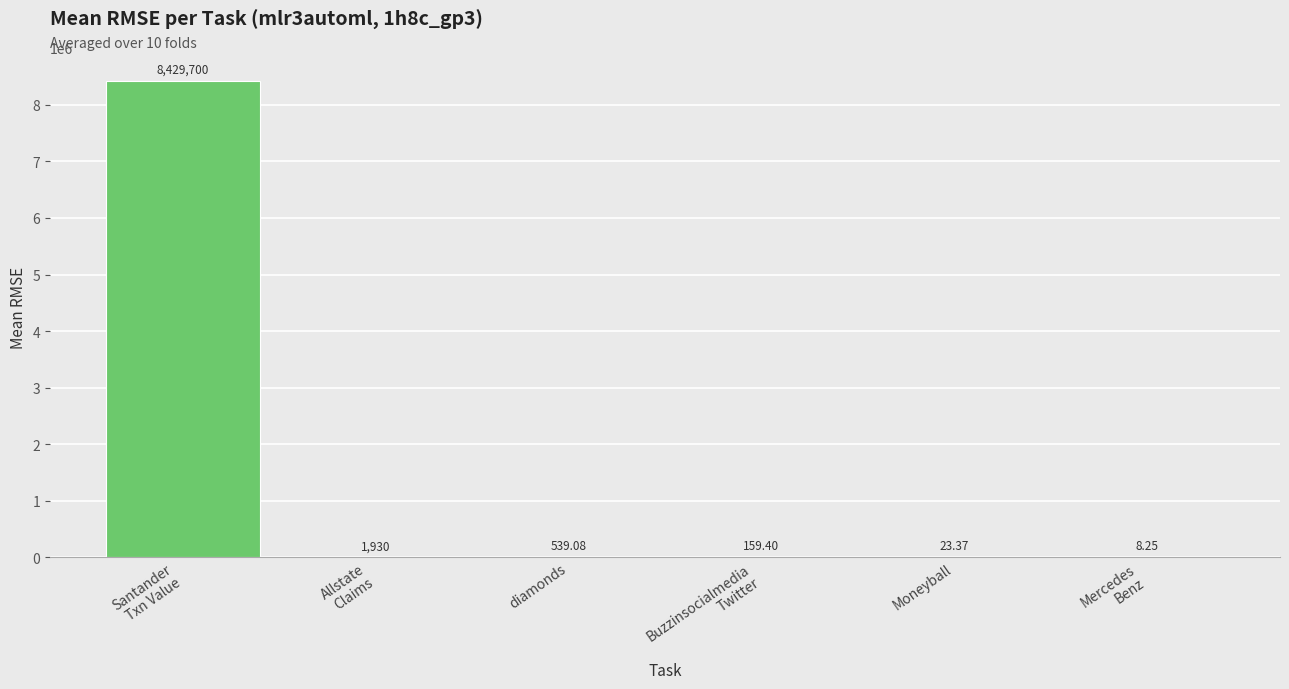

What is the sum of all values?

8432360.0